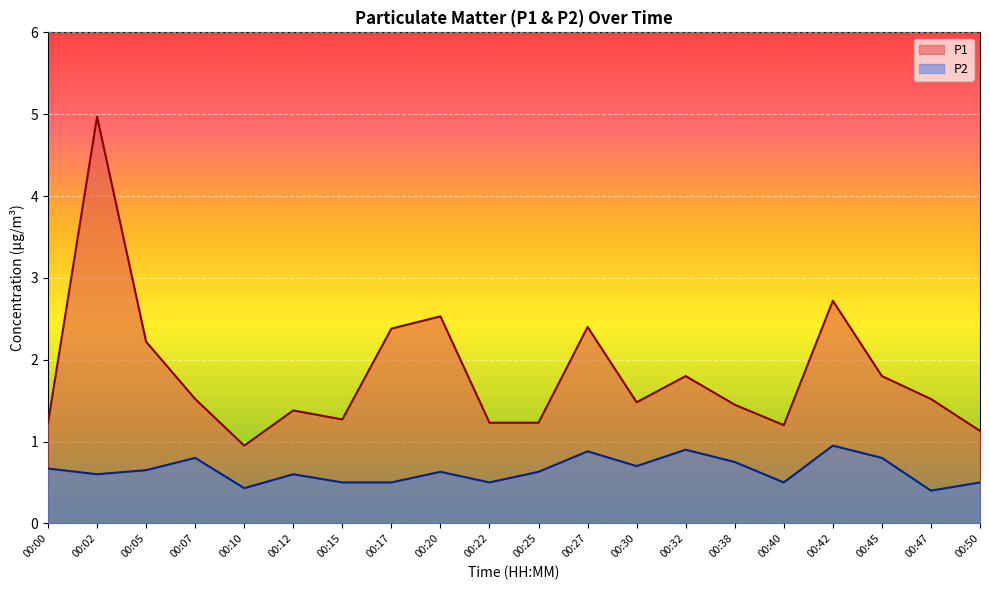

Which series has the largest range (max minus min)?

P1